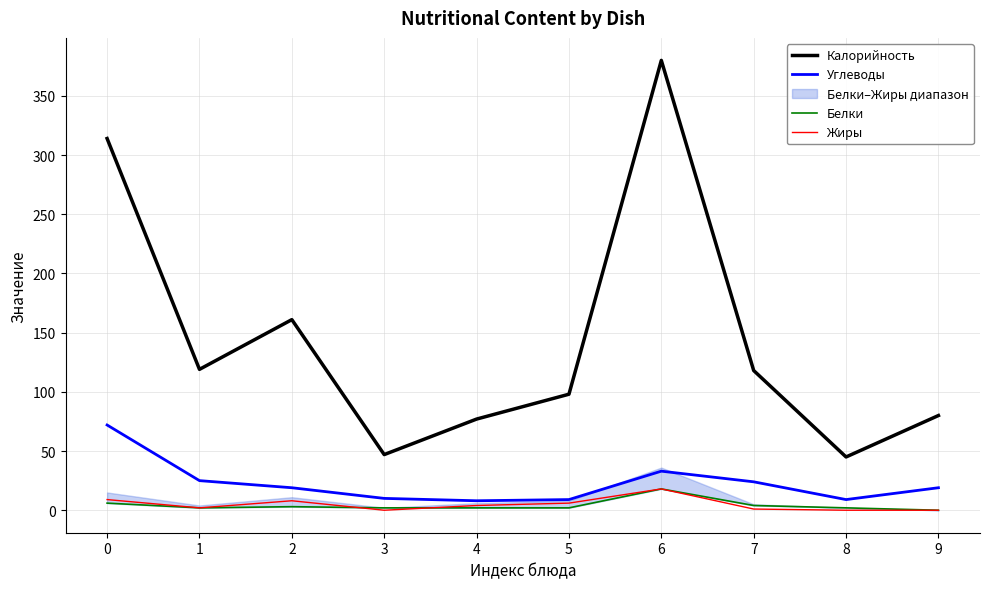

At how many categories does at least one series exceed 43?

10